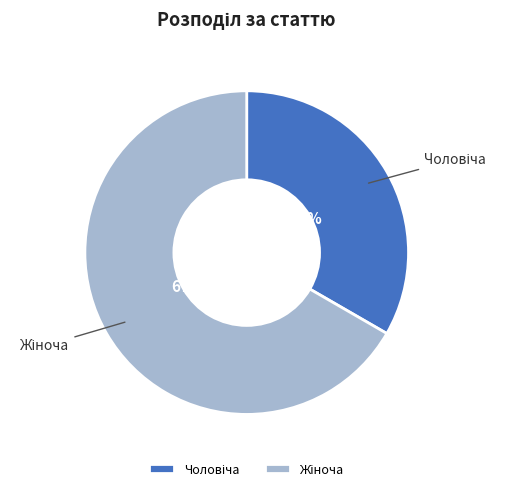

Is there any slice that represents more than half of the pie?

Yes